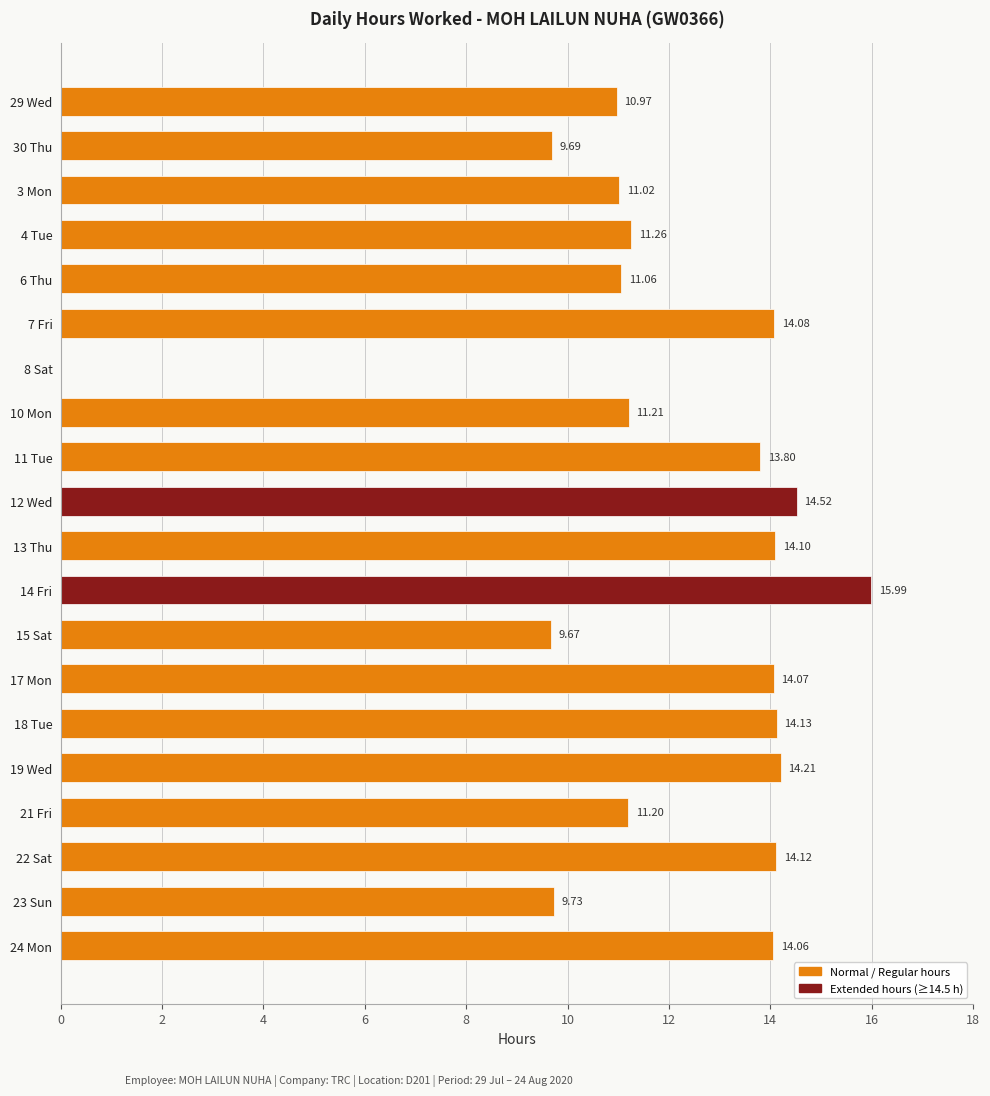

How many data points are above 13?

10